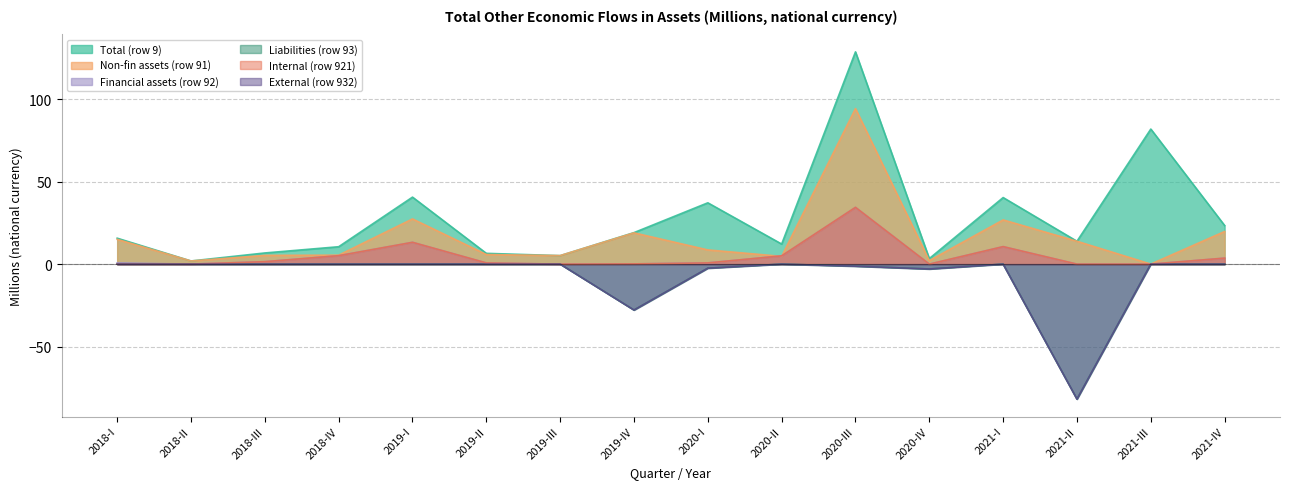

How many lines are shown in the chart?

6